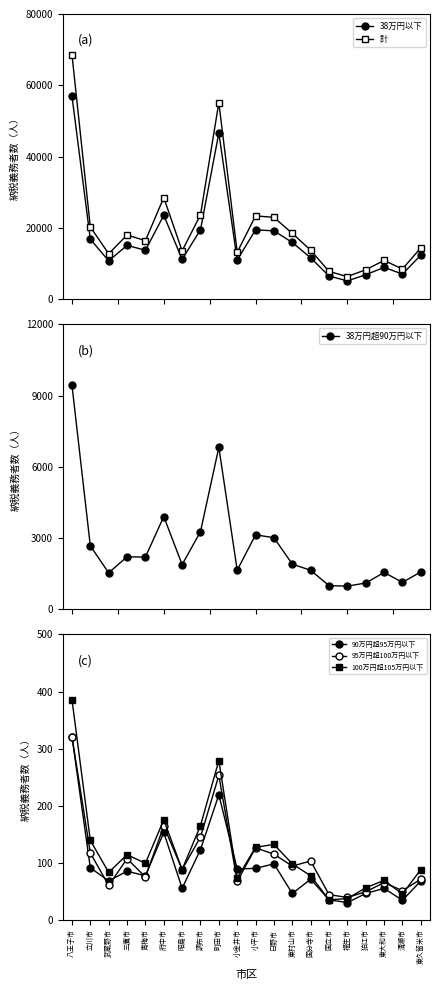

Reading left to right, extract all data points from this chart.

38万円以下: 八王子市=56976	立川市=16857	武蔵野市=10757	三鷹市=15121	青梅市=13721	府中市=23547	昭島市=11194	調布市=19490	町田市=46630	小金井市=11019	小平市=19465	日野市=19179	東村山市=15933	国分寺市=11612	国立市=6524	福生市=5136	狛江市=6874	東大和市=8928	清瀬市=7059	東久留米市=12386
計: 八王子市=68614	立川市=20272	武蔵野市=12762	三鷹市=18008	青梅市=16443	府中市=28511	昭島市=13568	調布市=23682	町田市=55128	小金井市=13177	小平市=23390	日野市=22956	東村山市=18476	国分寺市=13752	国立市=7799	福生市=6353	狛江市=8282	東大和市=10875	清瀬市=8478	東久留米市=14423
38万円超90万円以下: 八王子市=9438	立川市=2676	武蔵野市=1542	三鷹市=2217	青梅市=2203	府中市=3910	昭島市=1887	調布市=3275	町田市=6822	小金井市=1652	小平市=3141	日野市=3019	東村山市=1908	国分寺市=1648	国立市=1003	福生市=982	狛江市=1114	東大和市=1558	清瀬市=1141	東久留米市=1581
90万円超95万円以下: 八王子市=321	立川市=91	武蔵野市=68	三鷹市=85	青梅市=77	府中市=153	昭島市=55	調布市=123	町田市=219	小金井市=89	小平市=90	日野市=98	東村山市=46	国分寺市=71	国立市=35	福生市=30	狛江市=46	東大和市=55	清瀬市=34	東久留米市=68
95万円超100万円以下: 八王子市=321	立川市=117	武蔵野市=60	三鷹市=107	青梅市=75	府中市=164	昭島市=88	調布市=145	町田市=253	小金井市=67	小平市=126	日野市=115	東村山市=94	国分寺市=103	国立市=44	福生市=39	狛江市=49	東大和市=65	清瀬市=51	東久留米市=71
100万円超105万円以下: 八王子市=386	立川市=139	武蔵野市=83	三鷹市=114	青梅市=99	府中市=175	昭島市=88	調布市=165	町田市=279	小金井市=73	小平市=127	日野市=132	東村山市=98	国分寺市=77	国立市=35	福生市=37	狛江市=56	東大和市=69	清瀬市=45	東久留米市=88